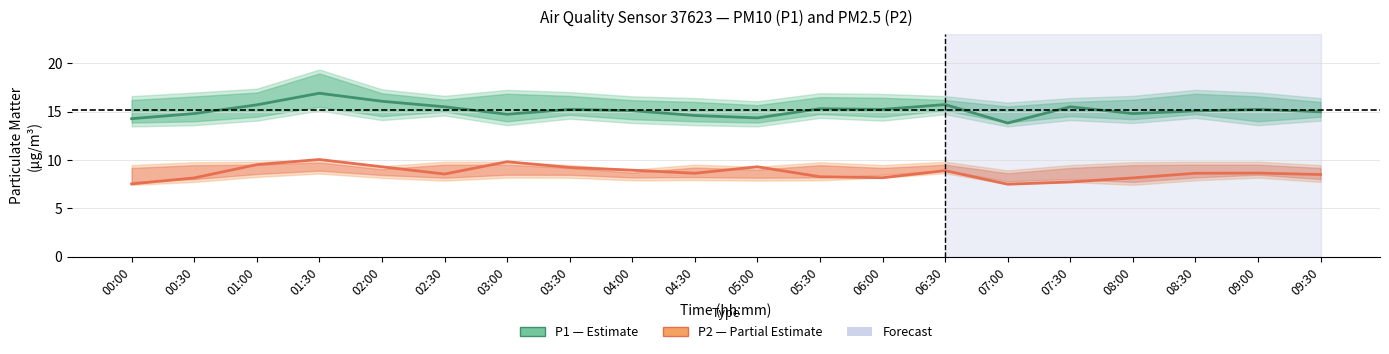

True or false: P2 (PM2.5) and P1 (PM10) intersect in this chart.

False